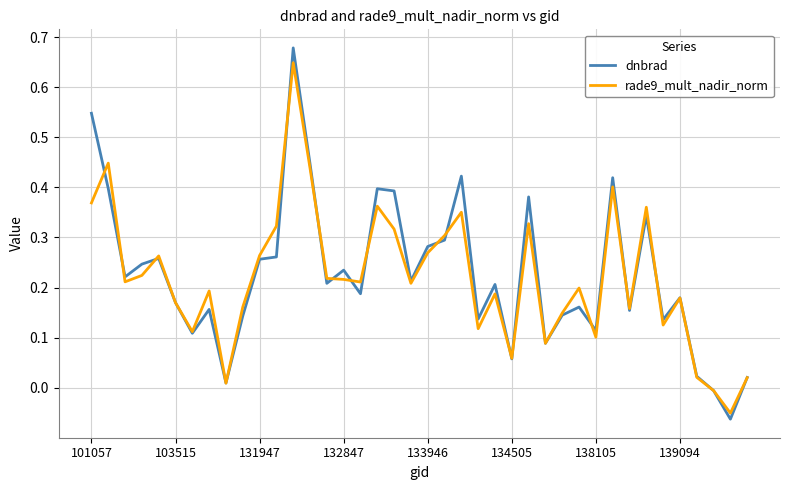

Which series has the largest range (max minus min)?

dnbrad